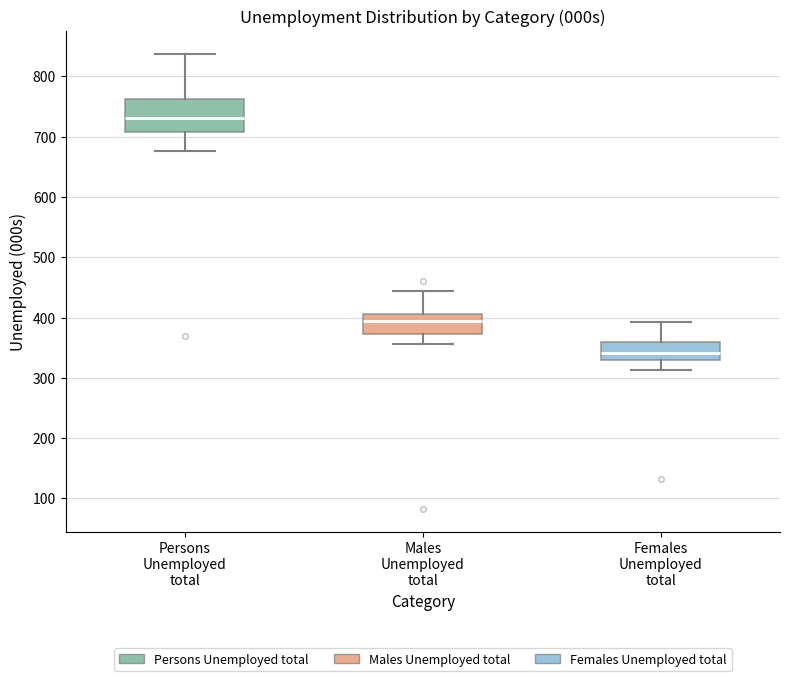

Where does the upper whisker of the box for Males Unemployed total end on the y-axis? The values are not printed on the chart, so give them approximately, as read against the axis.

440